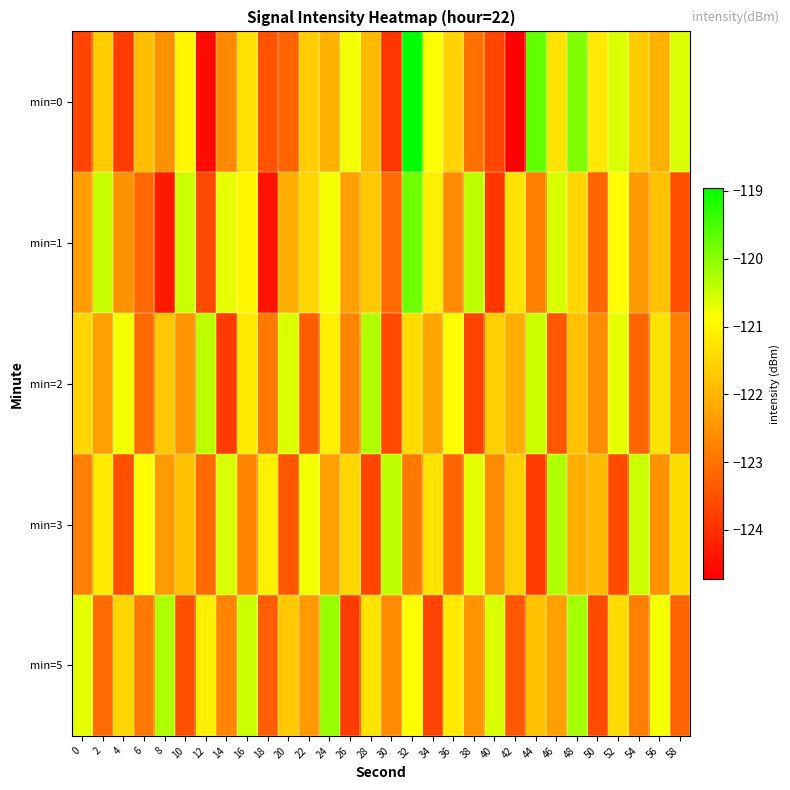

Which has a higher value, 48 or 42?

48